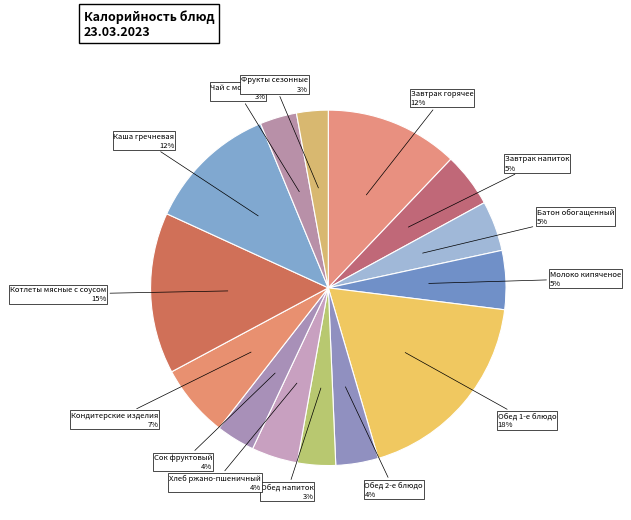

Is there any slice that represents more than half of the pie?

No